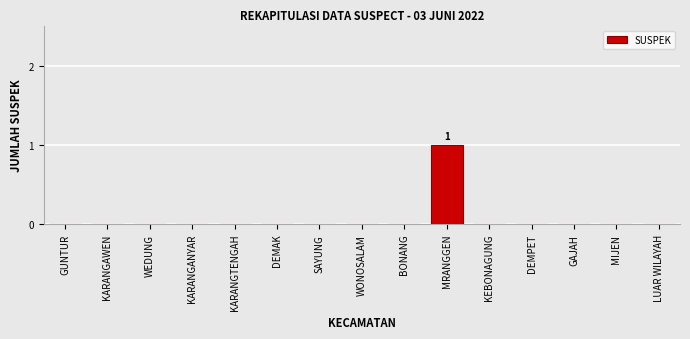

Reading right to left, what are all the values shown in this chart?

LUAR WILAYAH=0	MIJEN=0	GAJAH=0	DEMPET=0	KEBONAGUNG=0	MRANGGEN=1	BONANG=0	WONOSALAM=0	SAYUNG=0	DEMAK=0	KARANGTENGAH=0	KARANGANYAR=0	WEDUNG=0	KARANGAWEN=0	GUNTUR=0